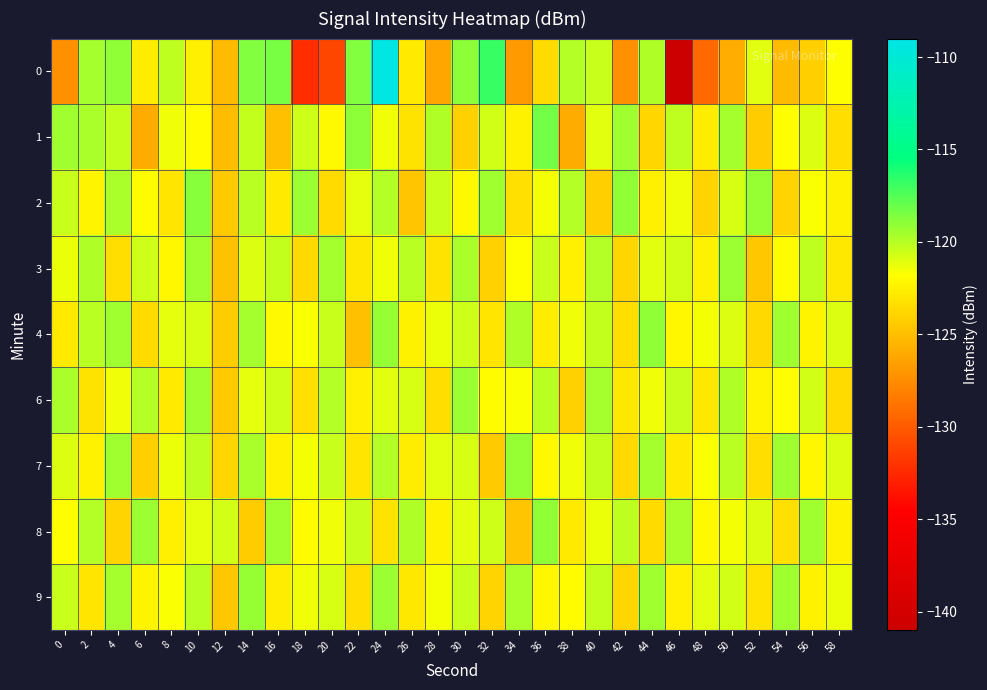

List the series in order of their peak value, lowest first.

3, 6, 7, 9, 4, 8, 2, 1, 0